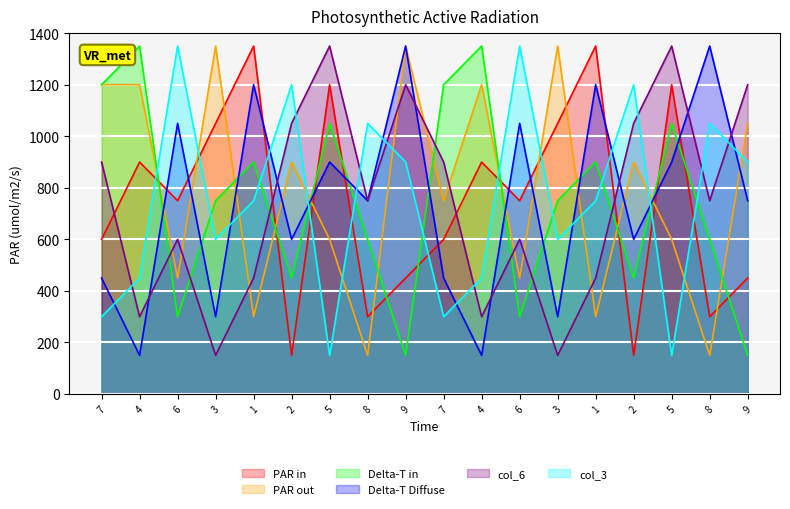

Count the col_3 values in the range 450 to 1050.

10